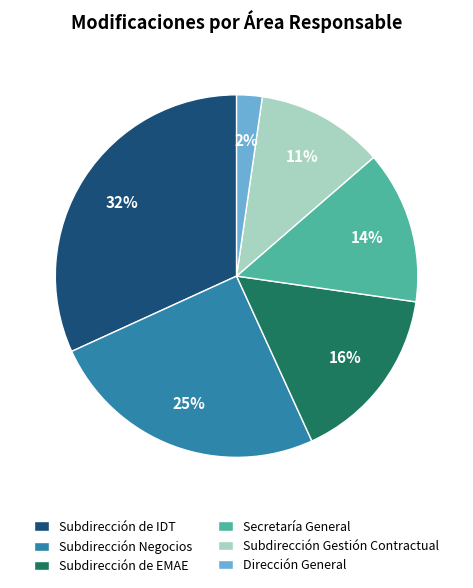

Is there any slice that represents more than half of the pie?

No